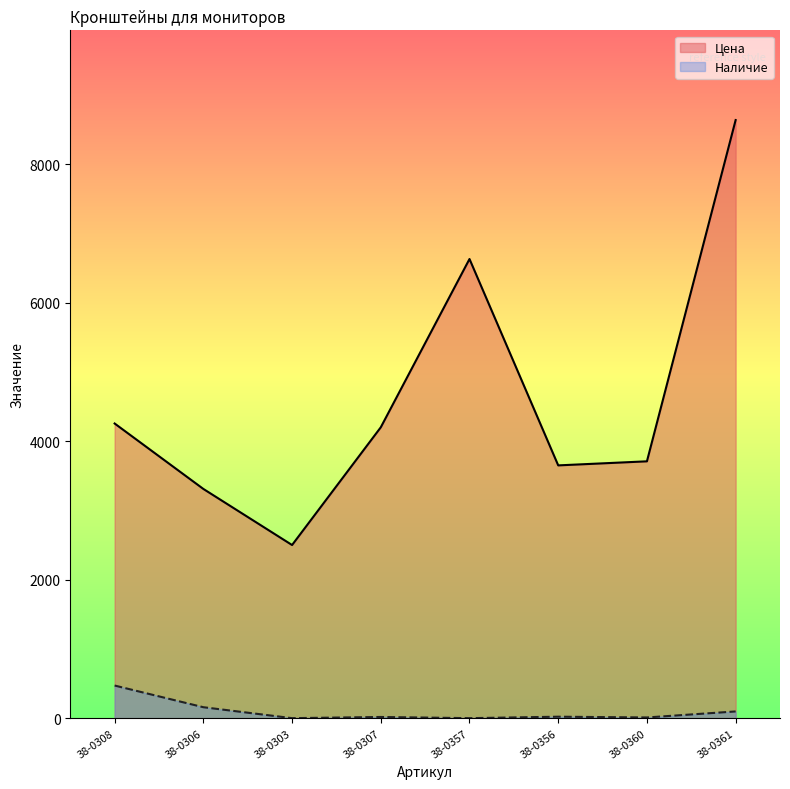

Rank the categories by Цена value from highest to lowest.

38-0361, 38-0357, 38-0308, 38-0307, 38-0360, 38-0356, 38-0306, 38-0303